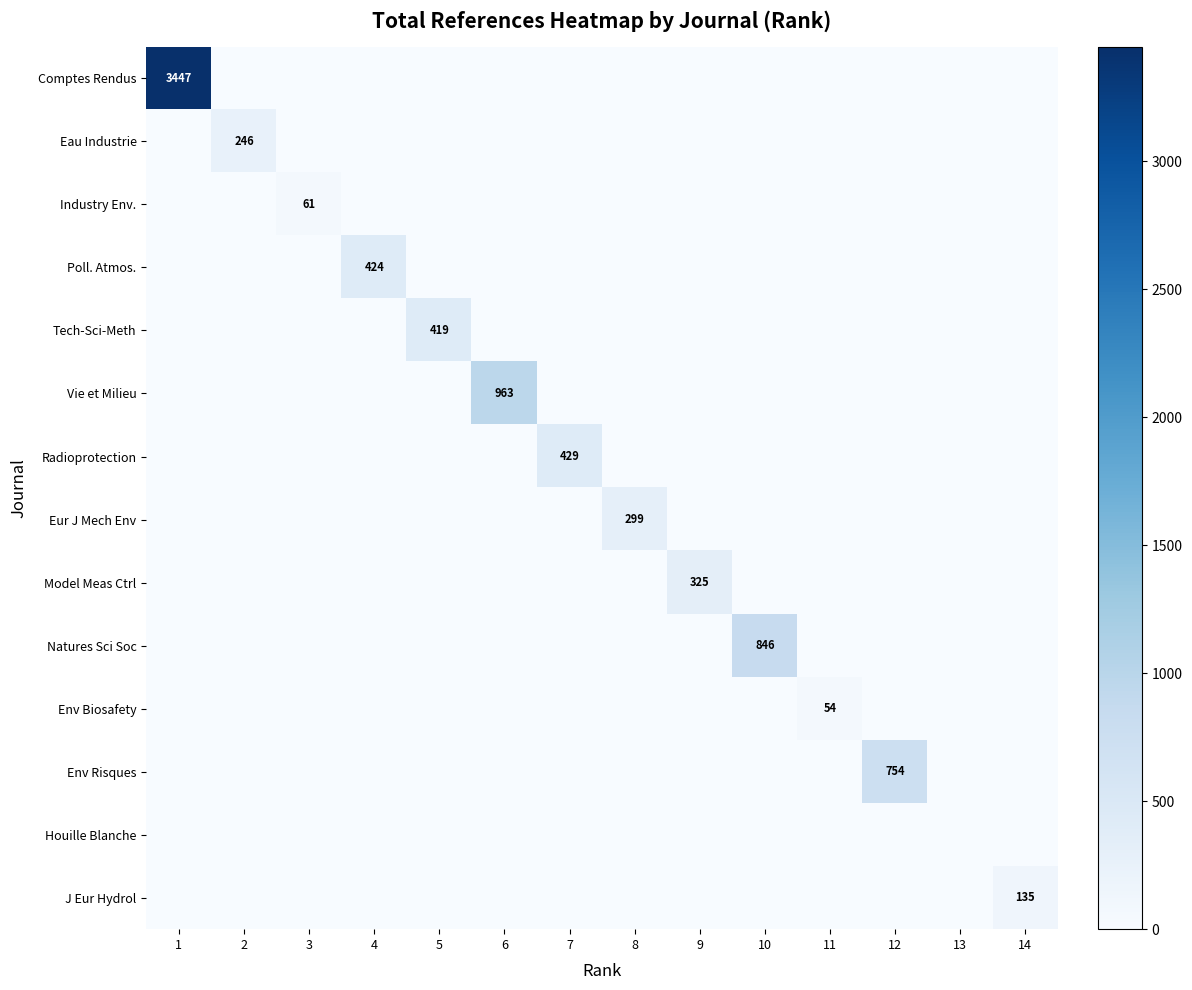

True or false: Natures Sci Soc has a value of 846 at 10.

True